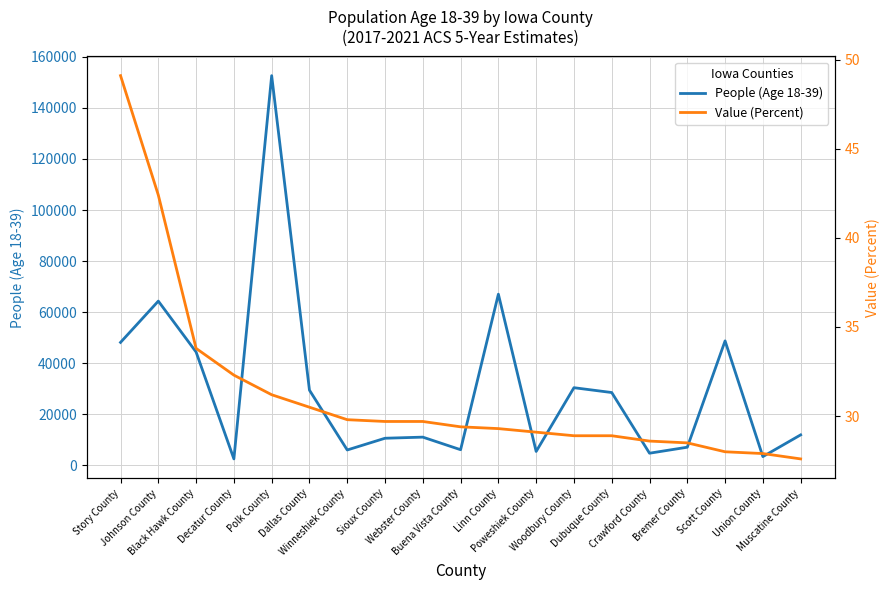

List the series in order of their peak value, lowest first.

Value (Percent), People (Age 18-39)